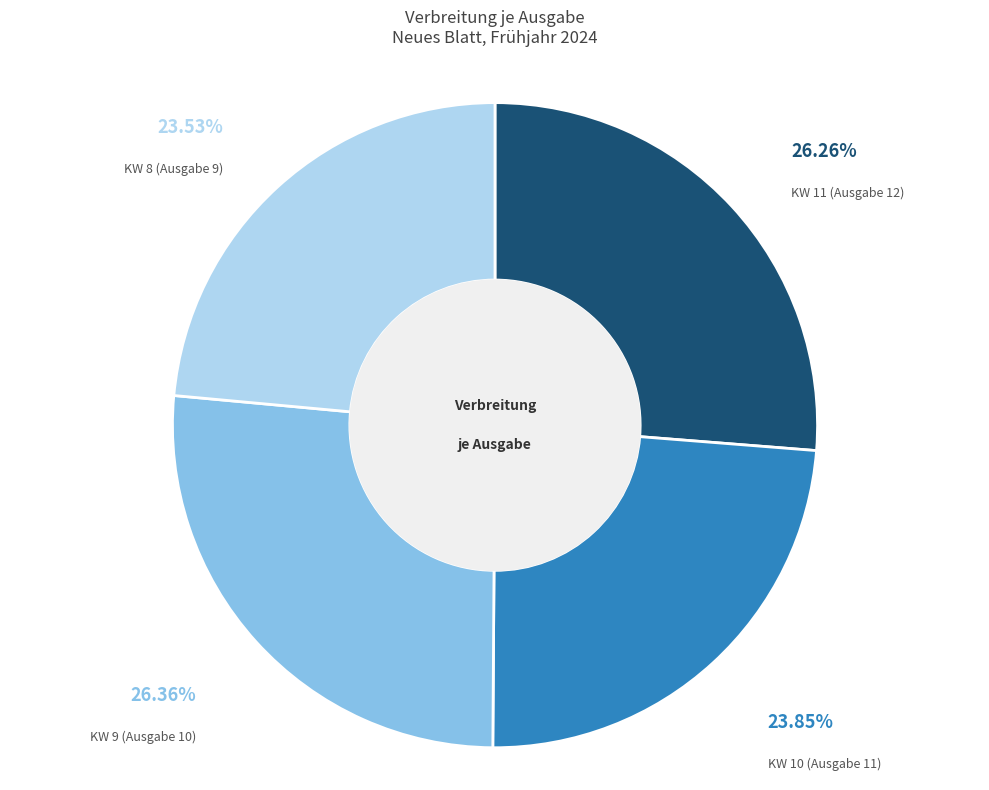

Count the number of slices in the pie.

4